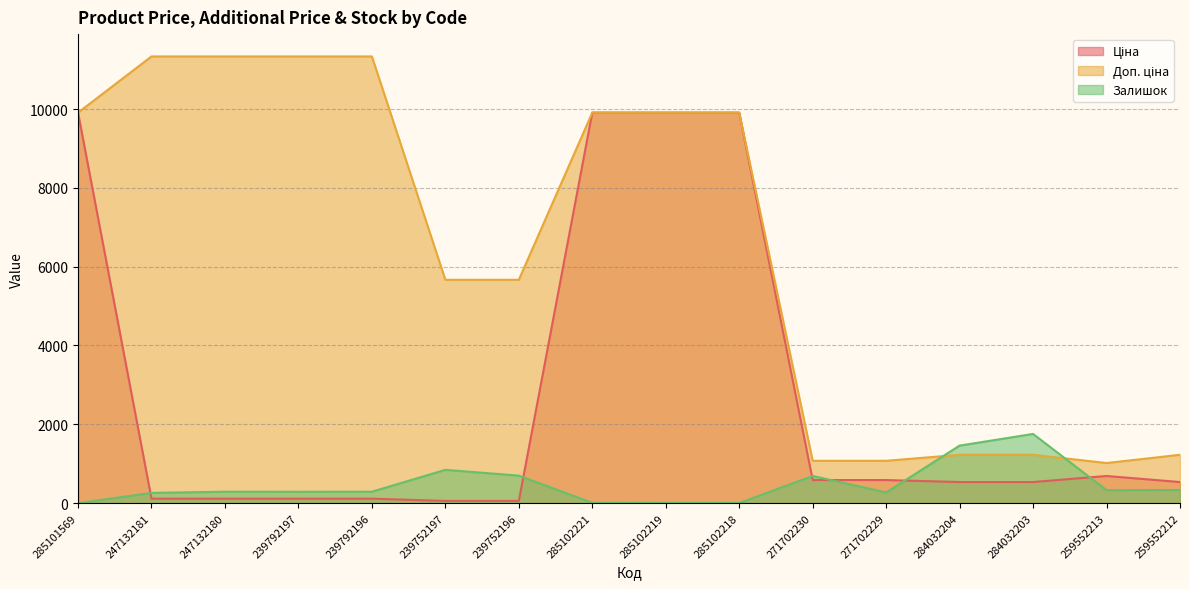

How many lines are shown in the chart?

3